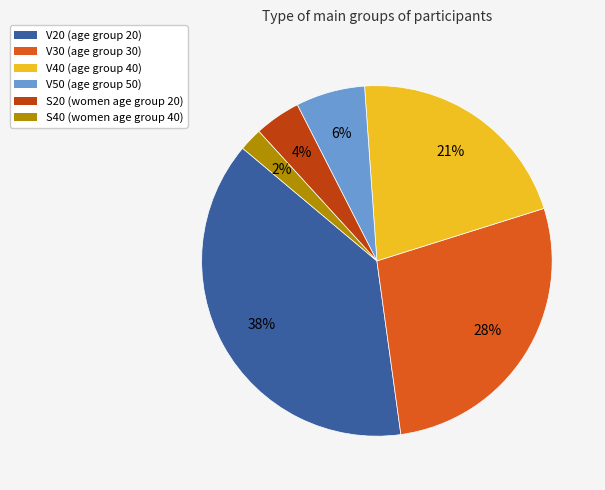

To the nearest percent, what portion does S40 represent?

2%